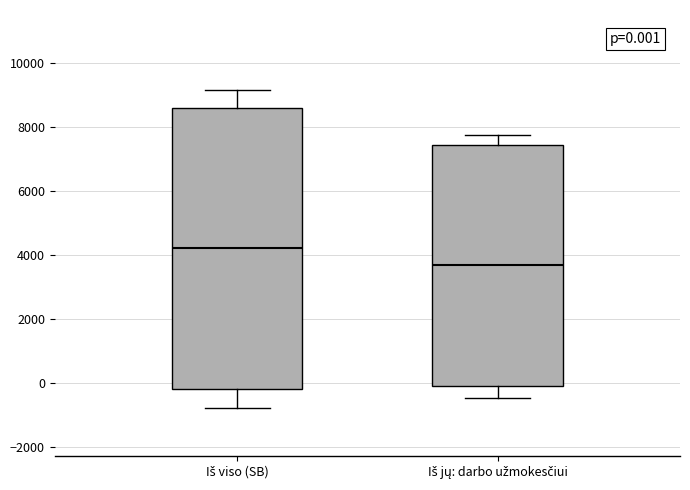

Which box has the lowest median line?

Iš jų: darbo užmokesčiui